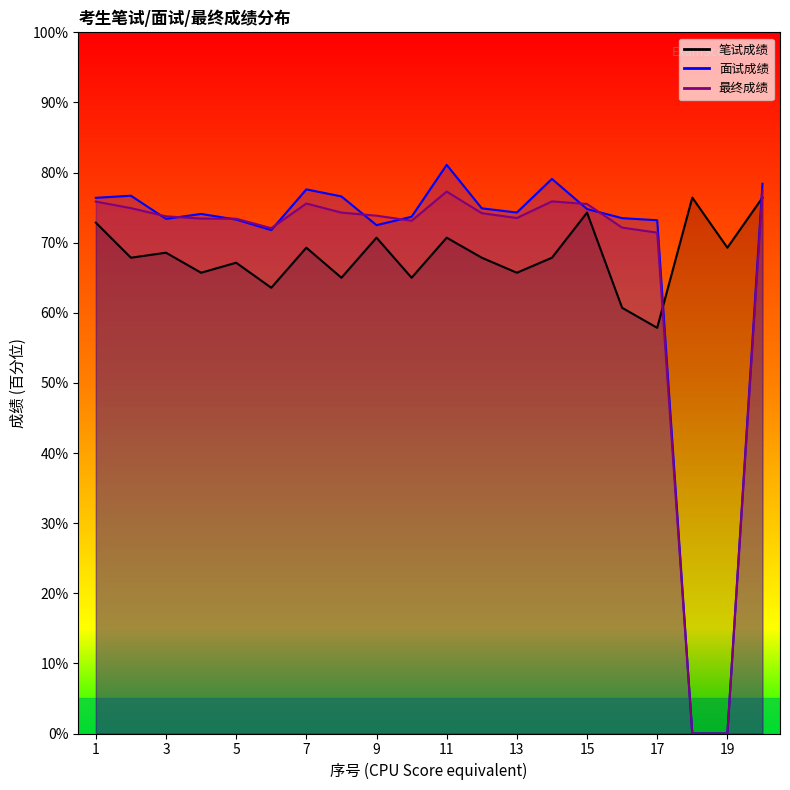

How many times do 面试成绩 and 笔试成绩 cross each other?

2